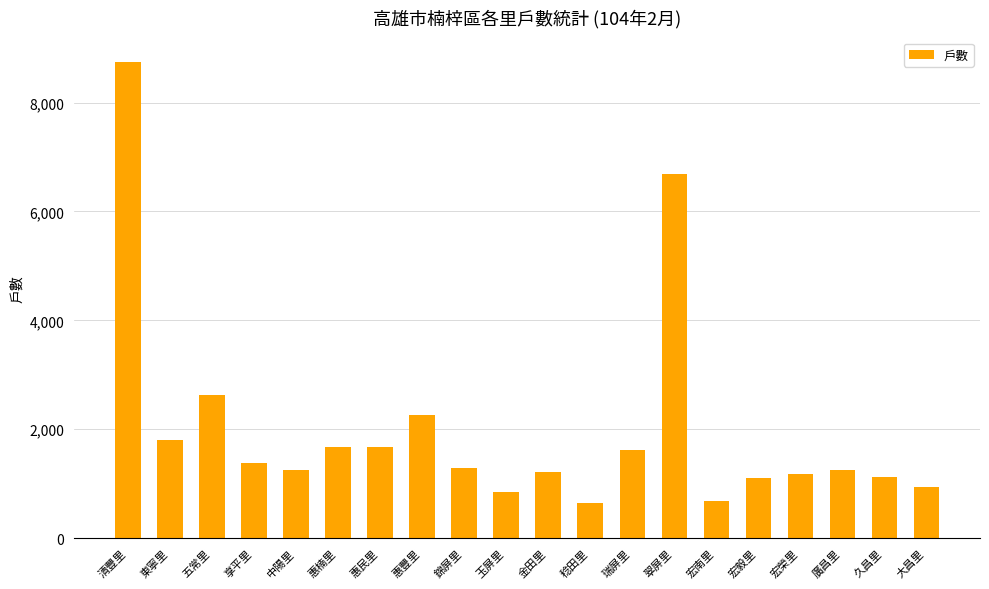

What is the sum of the values at 稔田里 and 五常里?

3271